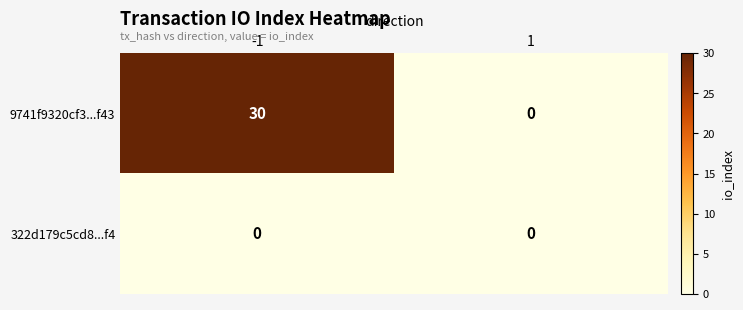

Which series changed the most between -1 and 1?

9741f9320cf3...f43